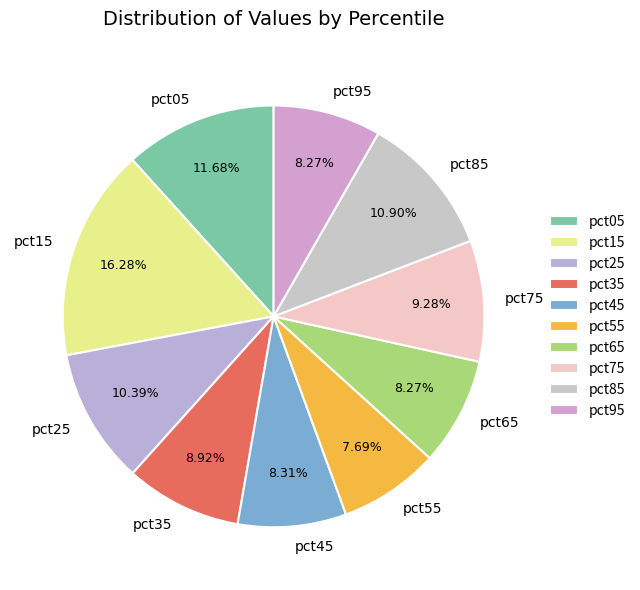

How many slices are in this pie chart?

10